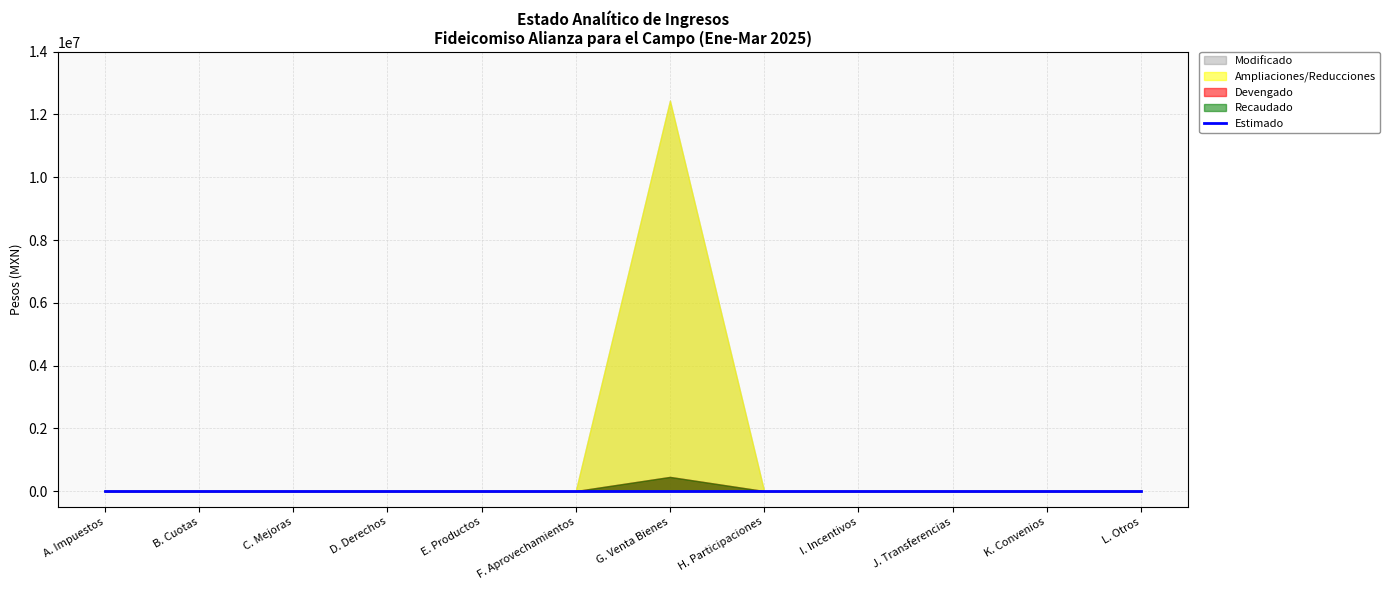

How many lines are shown in the chart?

5